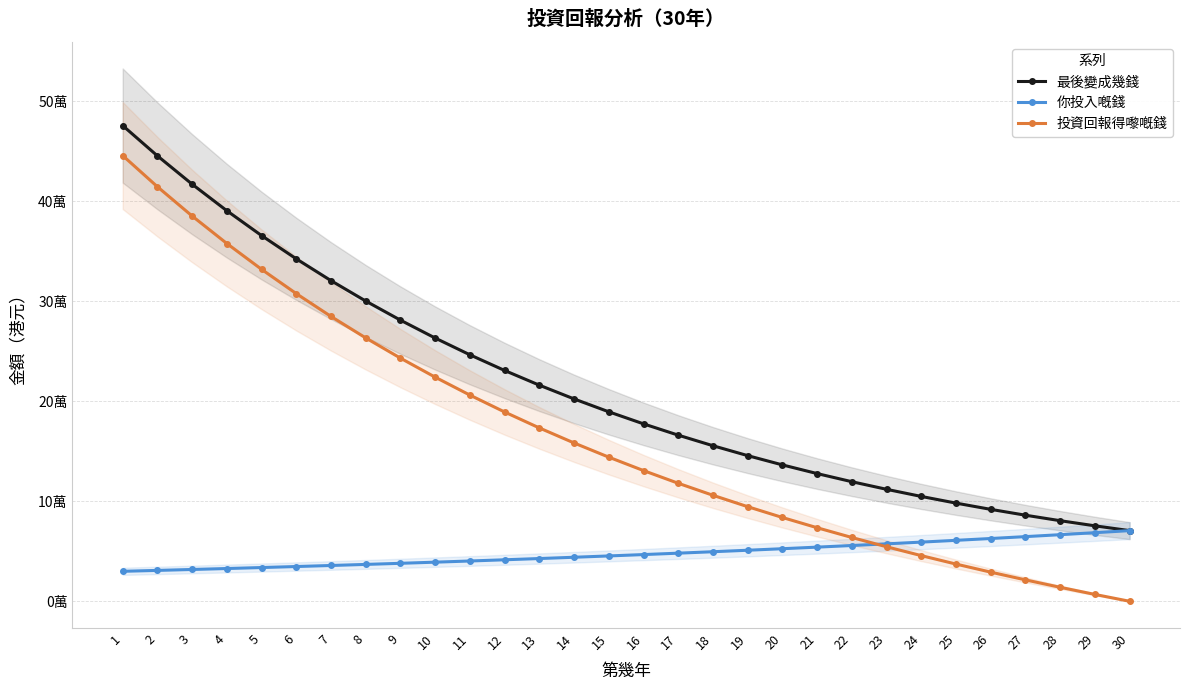

True or false: 你投入嘅錢 has more than 1 points higher than both neighbors.

False